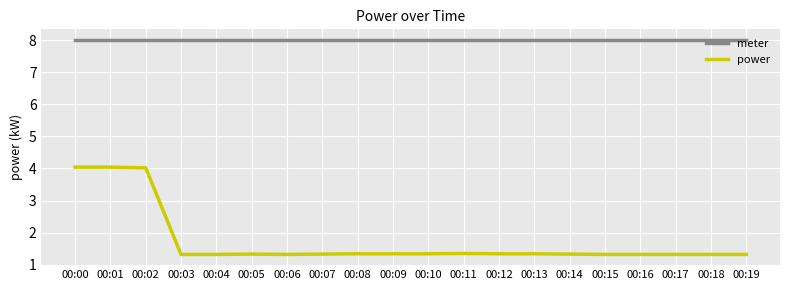

Rank the series by their maximum value, from lowest to highest.

power, meter